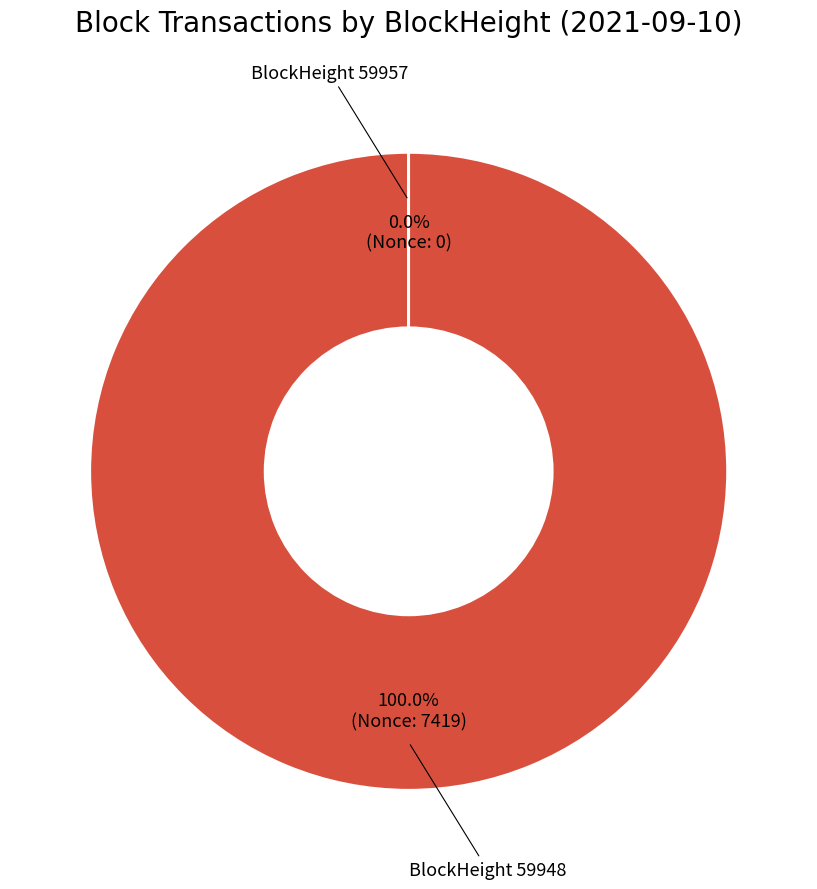

Does any single category account for the majority?

Yes